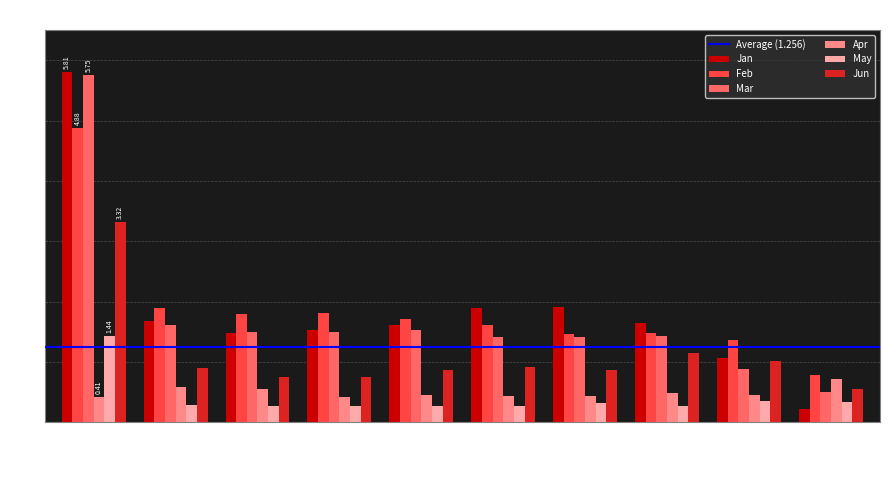

What is the difference between the Feb values at pct25 and pct75?

0.3